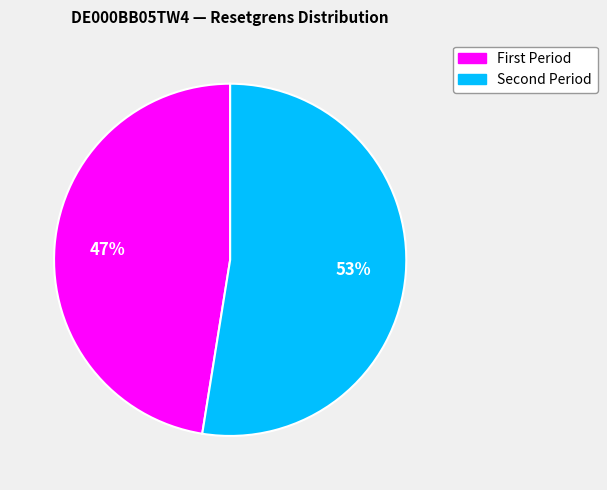

To the nearest percent, what is the average slice percentage?

50%